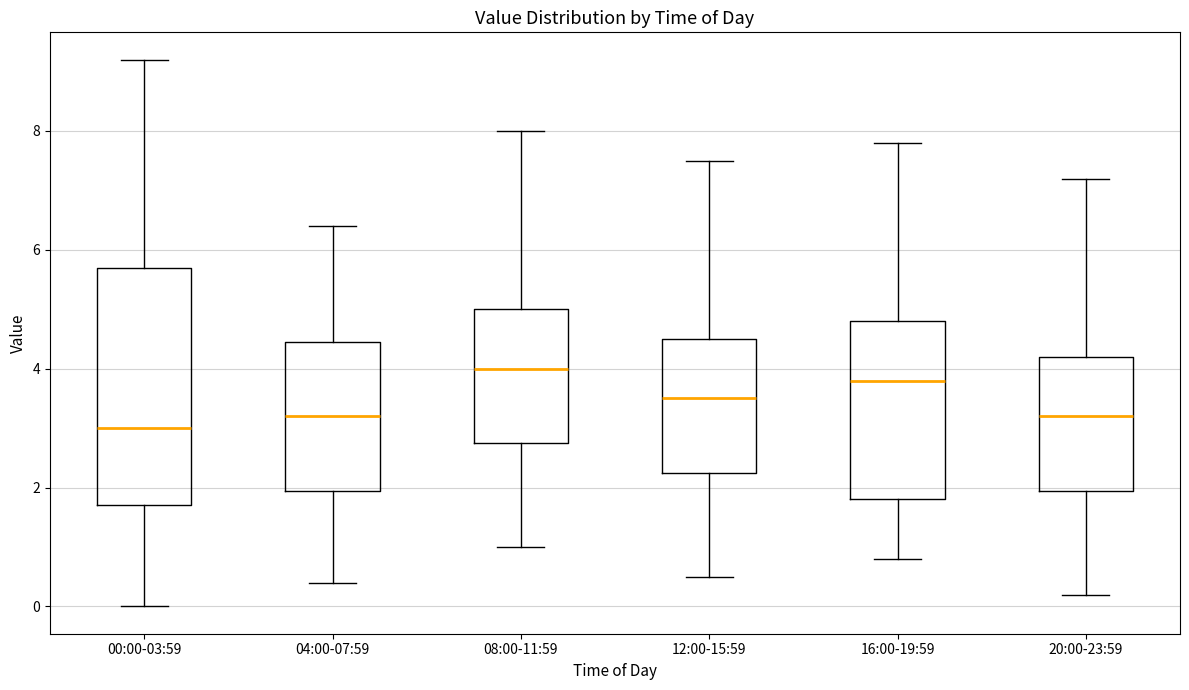

Reading left to right, transcribe this box plot: for each box, give where its median line is, the range the box spans, and where its two whiskers end, as read against the y-axis. The values are not printed on the chart, so give them approximately, as read against the axis.

00:00-03:59: median 3.0, box 1.8 to 5.8, whiskers 0.0 to 9.2
04:00-07:59: median 3.2, box 2.0 to 4.4, whiskers 0.4 to 6.4
08:00-11:59: median 4.0, box 2.8 to 5.0, whiskers 1.0 to 8.0
12:00-15:59: median 3.6, box 2.2 to 4.6, whiskers 0.6 to 7.6
16:00-19:59: median 3.8, box 1.8 to 4.8, whiskers 0.8 to 7.8
20:00-23:59: median 3.2, box 2.0 to 4.2, whiskers 0.2 to 7.2